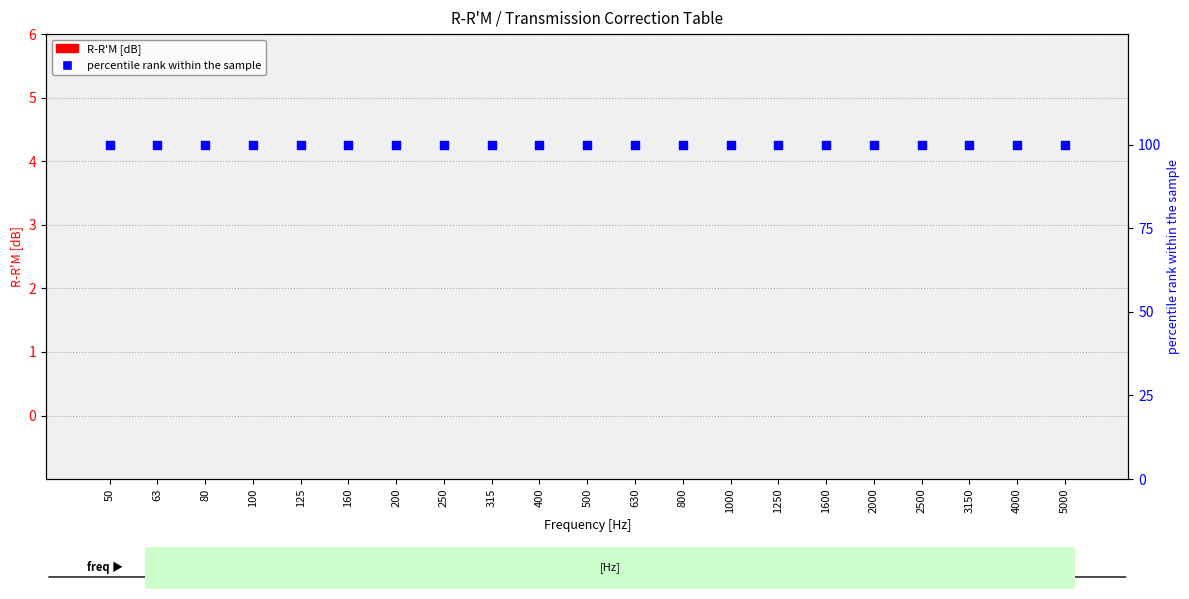

What are all the series names shown in the legend?

R-R'M, percentile rank within the sample